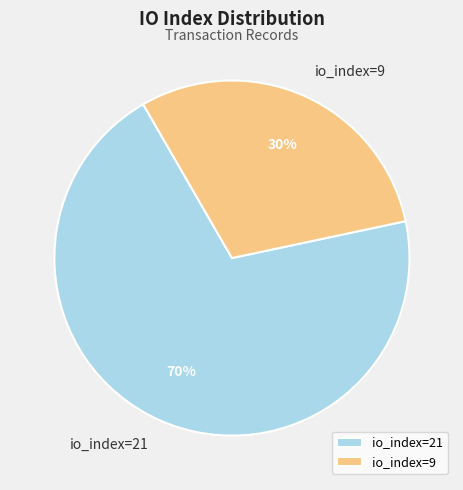

To the nearest percent, what is the combined percentage of io_index=21 and io_index=9?

100%